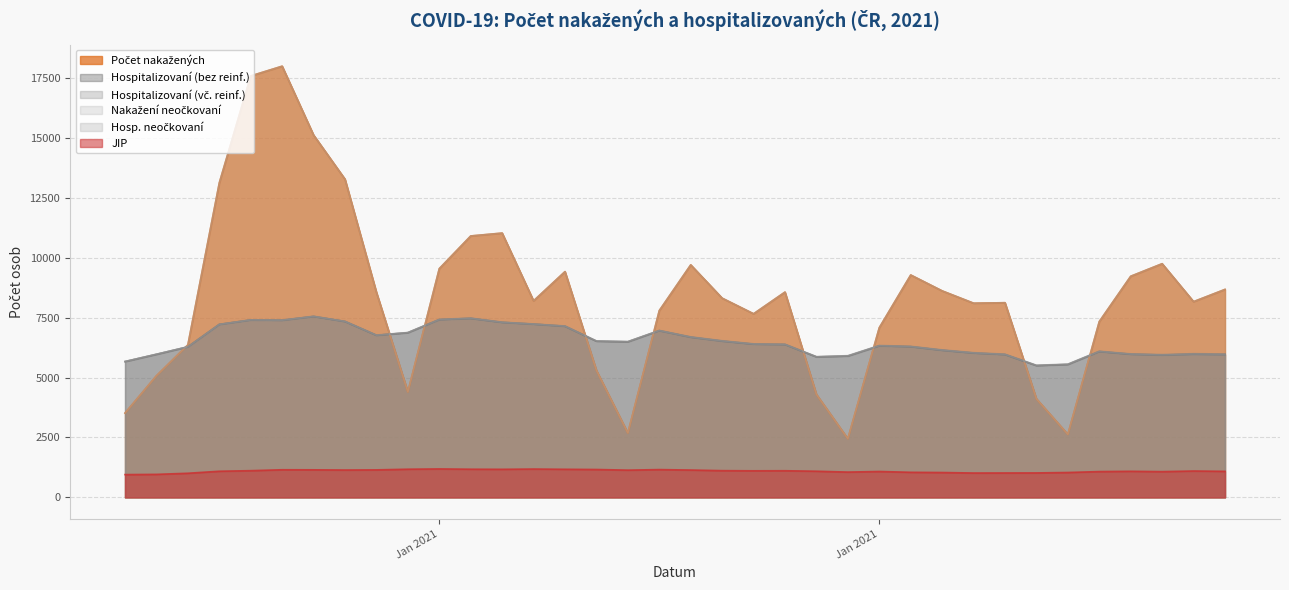

Is the value of Nakažení neočkovaní at 06.01.2021 greater than the value of Hospitalizovaní (bez reinf.) at 02.02.2021?

Yes